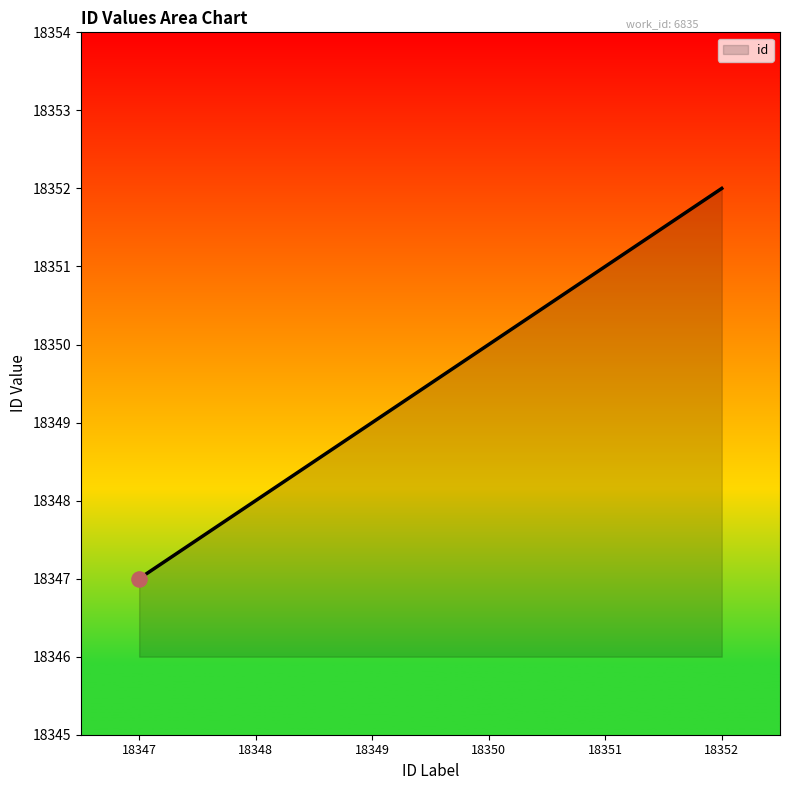

Which has a higher value, 18348 or 18352?

18352